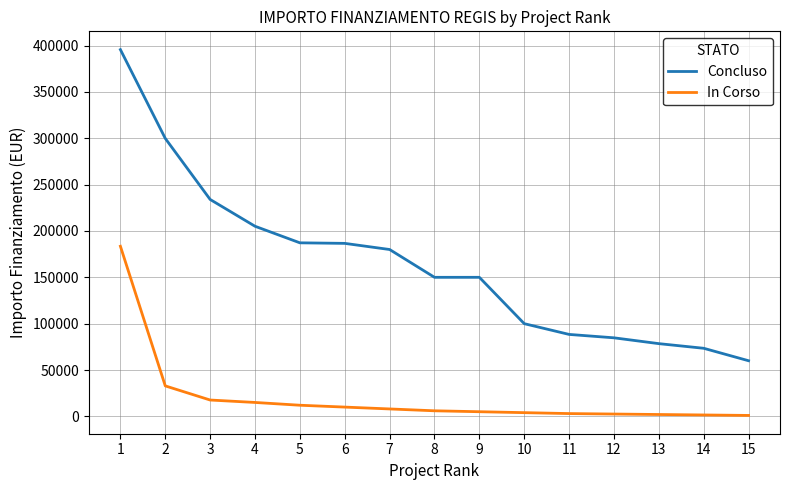

At how many categories does at least one series exceed 70898?

14